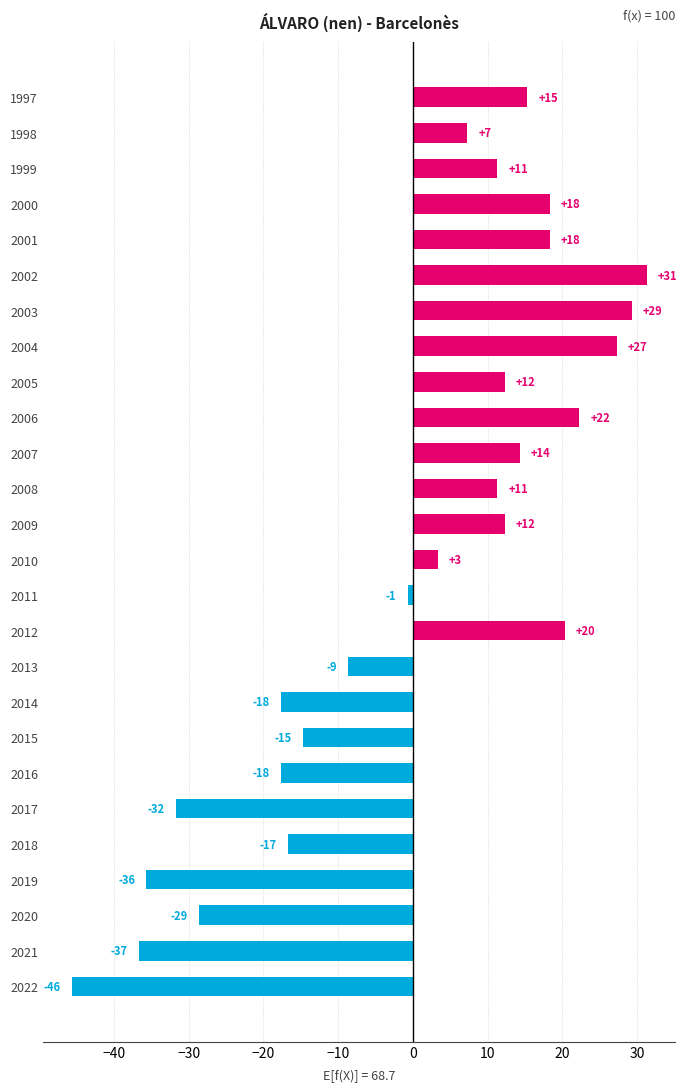

Does the chart contain any negative values?

Yes